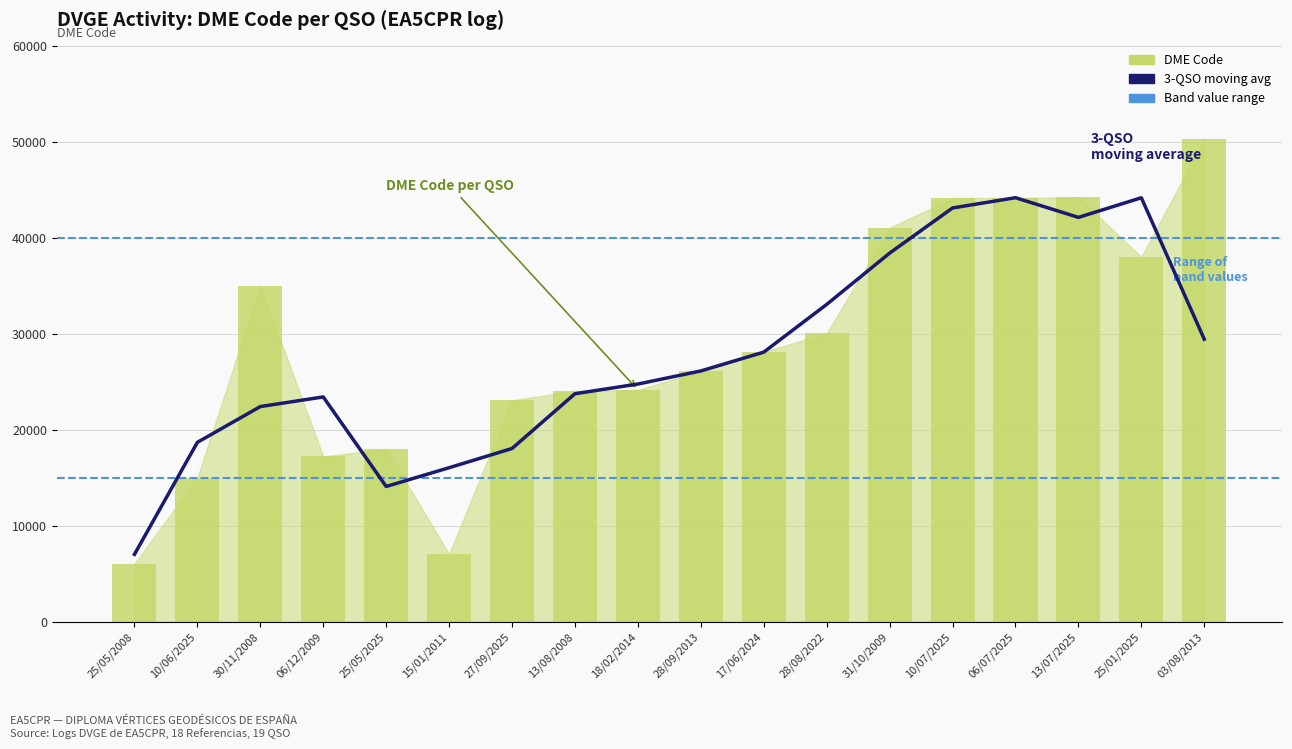

What is the approximate value at 31/10/2009, to the nearest 50?

41050